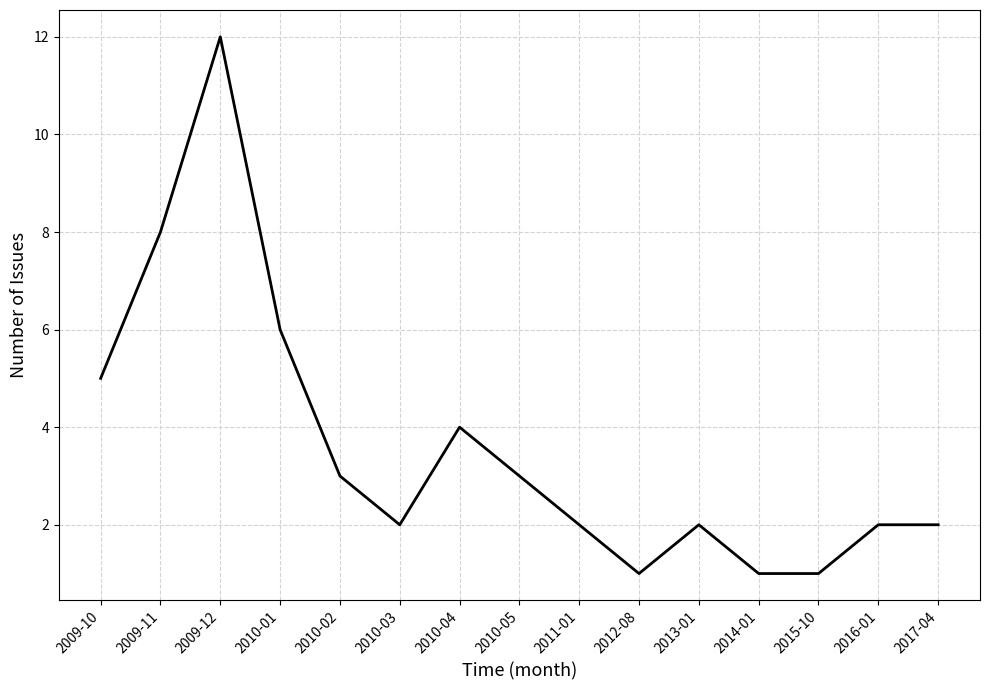

What position from the left is 2013-01?

11